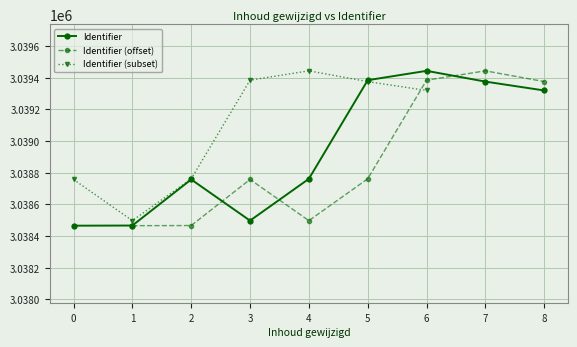

How many values are below 3038762?

4